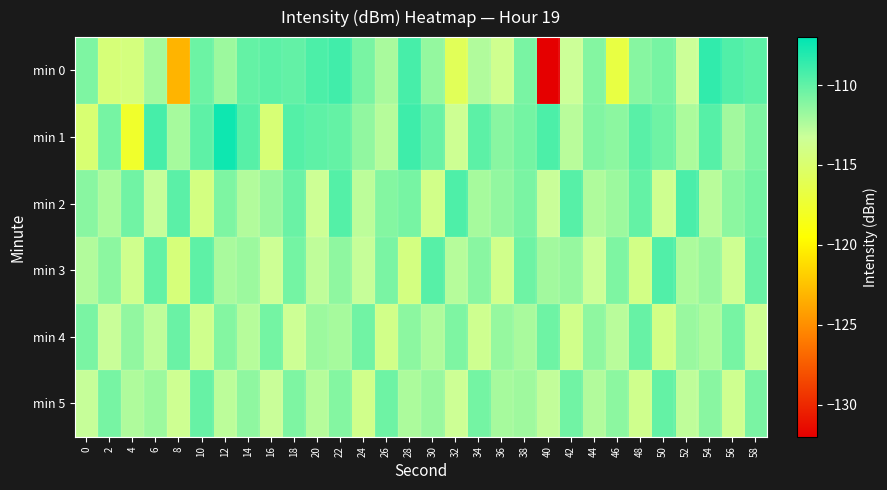

How many series are shown in this chart?

6